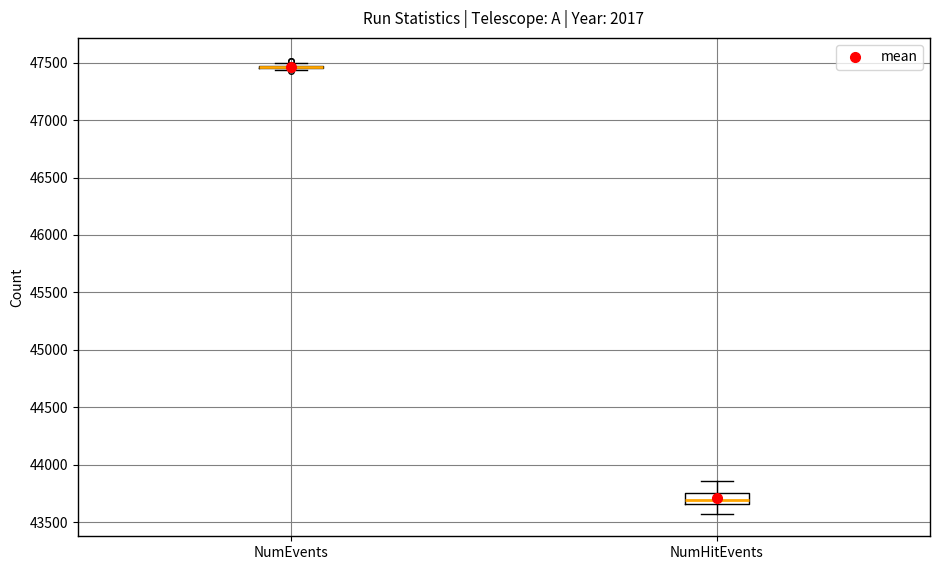

Where is the lower edge of the box for NumHitEvents on the y-axis? The values are not printed on the chart, so give them approximately, as read against the axis.

43650